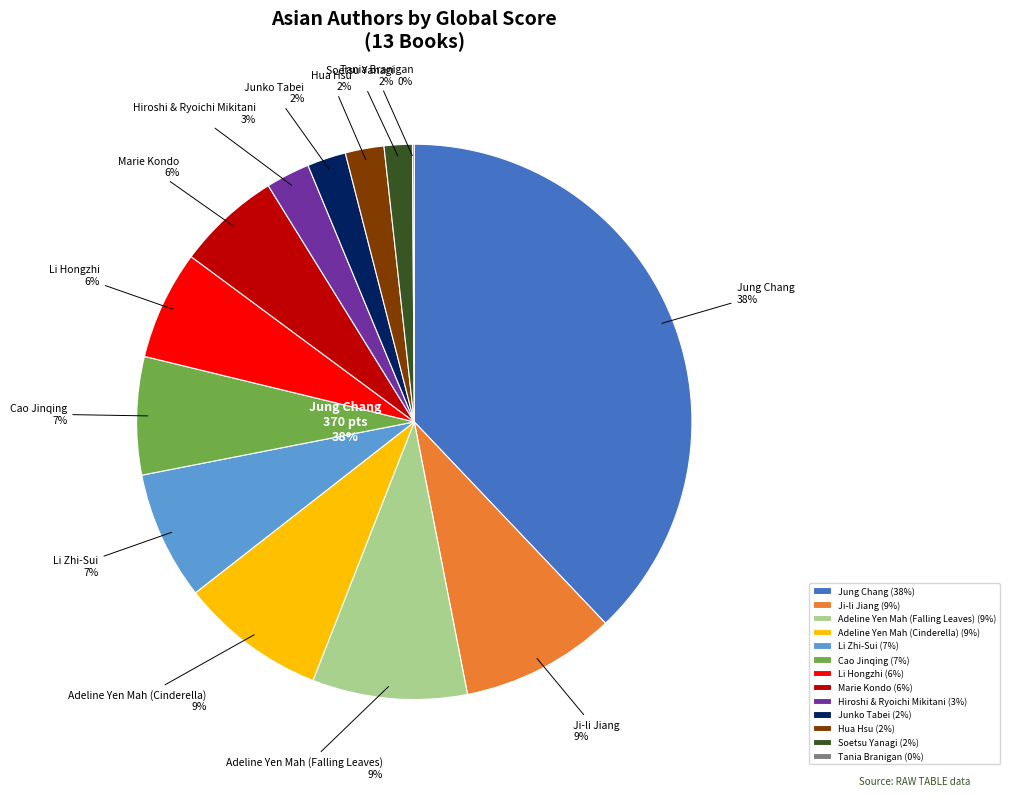

What is the total percentage of Hua Hsu and Tania Branigan?

2.4%